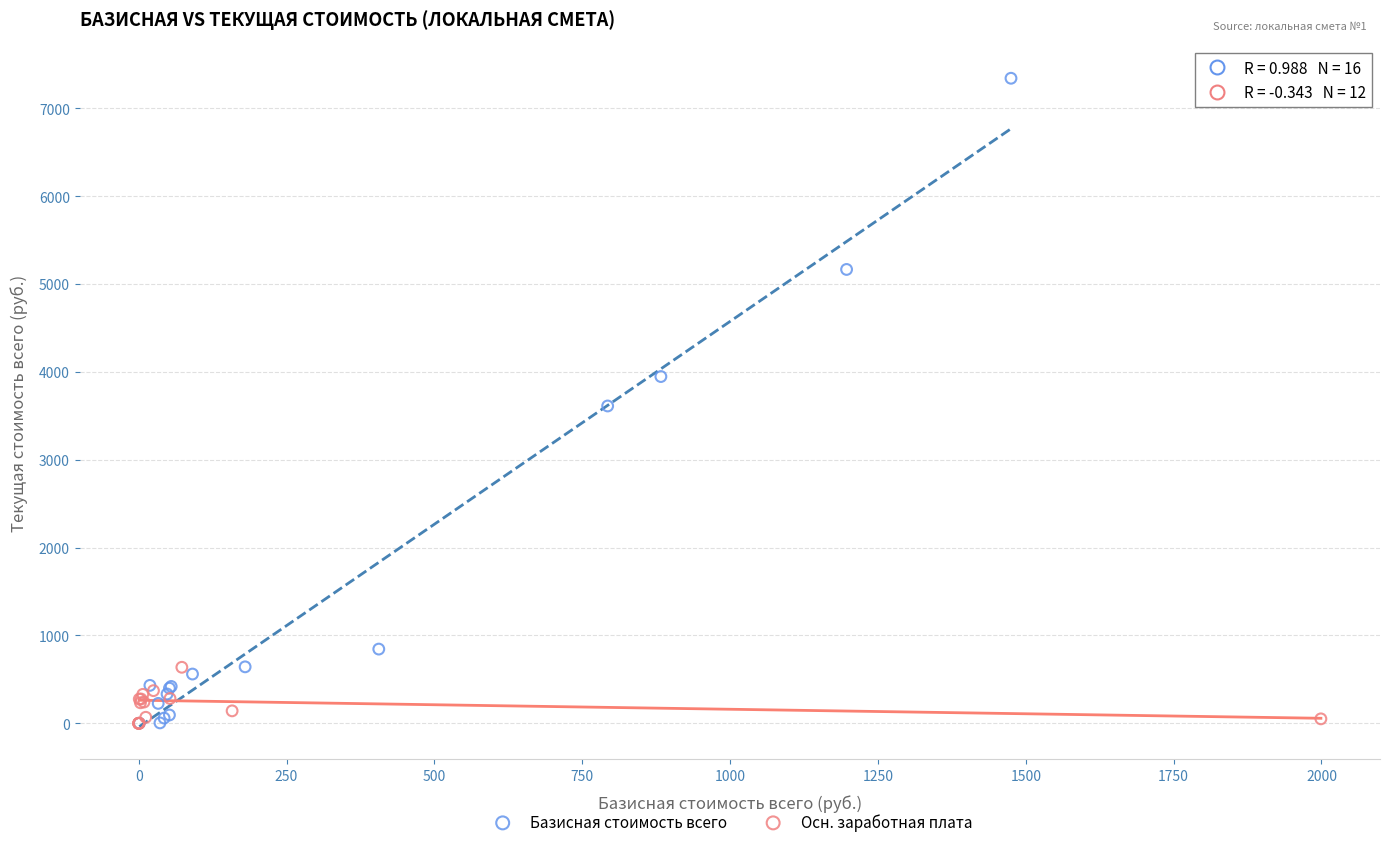

Which series contains the highest Y value?

Базисная стоимость всего